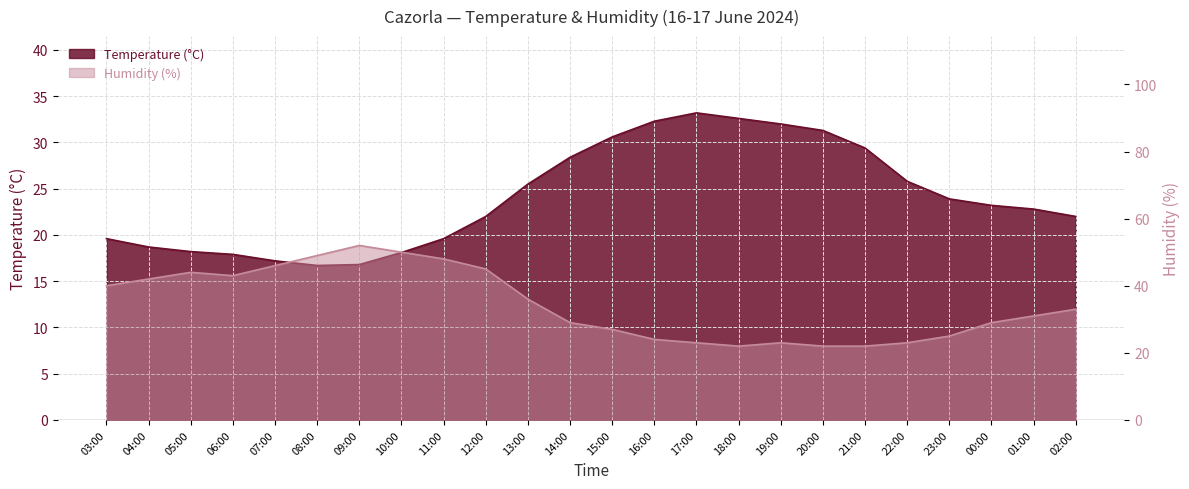

Between 06:00 and 22:00, which series saw the biggest shift?

Humidity (%)